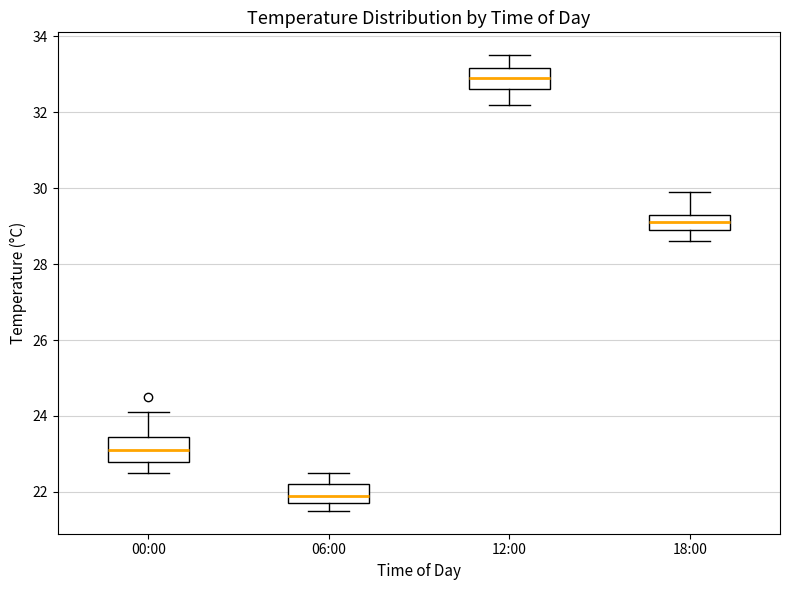

Which box's median line is the highest?

12:00